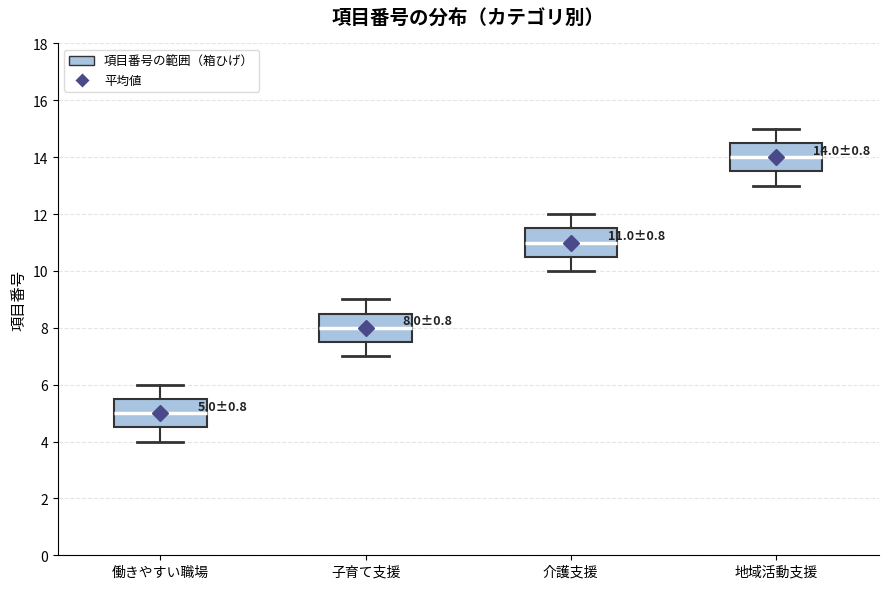

Which box's median line is the highest?

地域活動支援